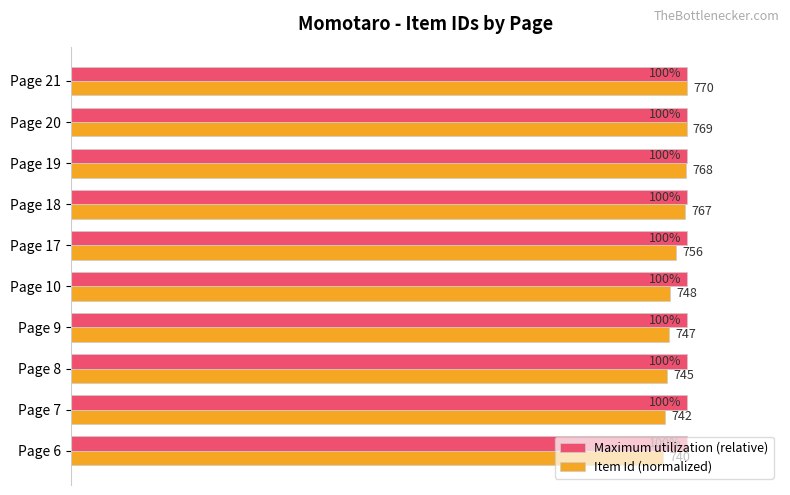

Which series has the largest total across all categories?

Maximum utilization (relative)